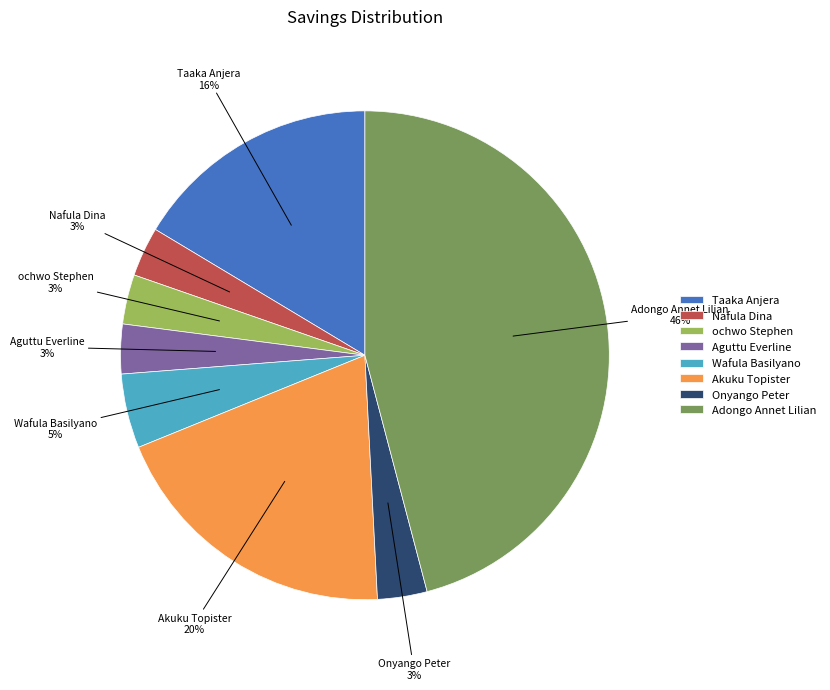

Which has a higher value, Taaka Anjera or Adongo Annet Lilian?

Adongo Annet Lilian